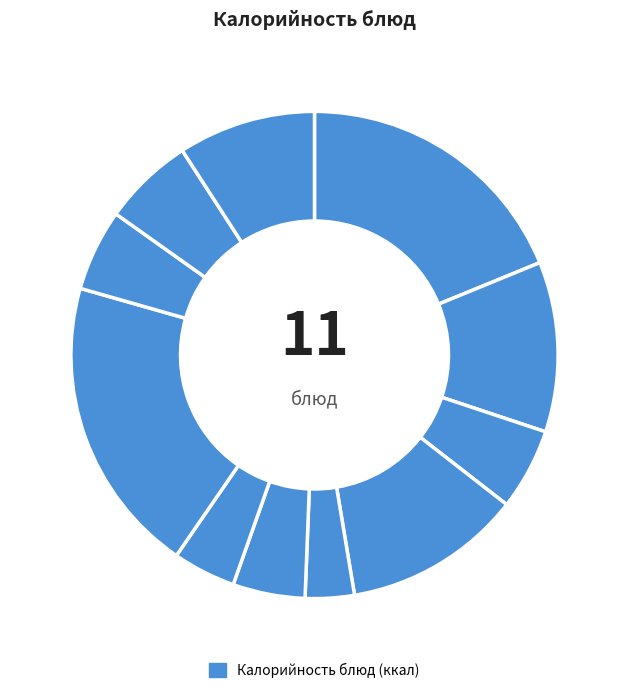

Count the number of slices in the pie.

11